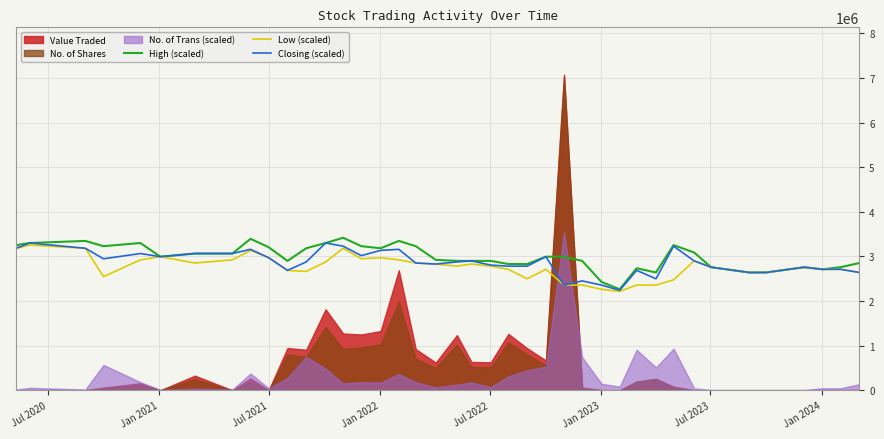

What is the highest value of the High (scaled) series?

3419928.9